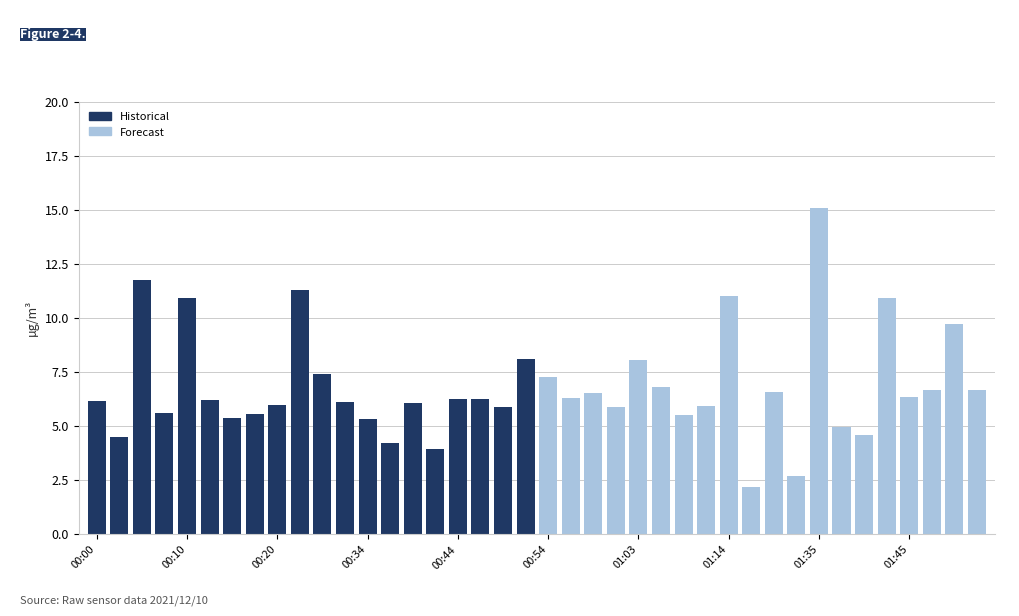

The value of Forecast at 01:03 is 5.0. True or false?

False